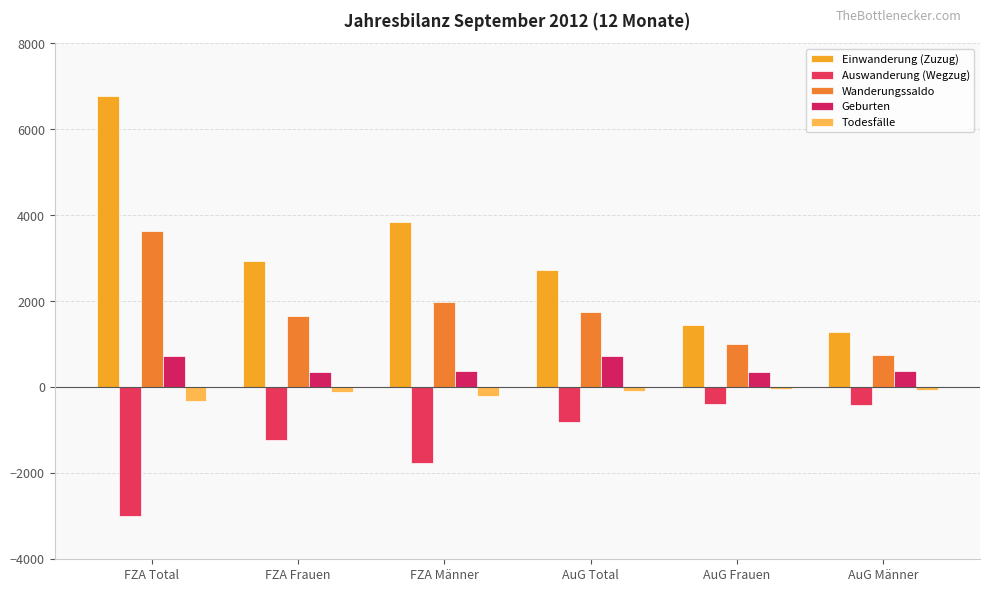

What is the value of the Auswanderung (Wegzug) bar at the 5th from the left?

-397